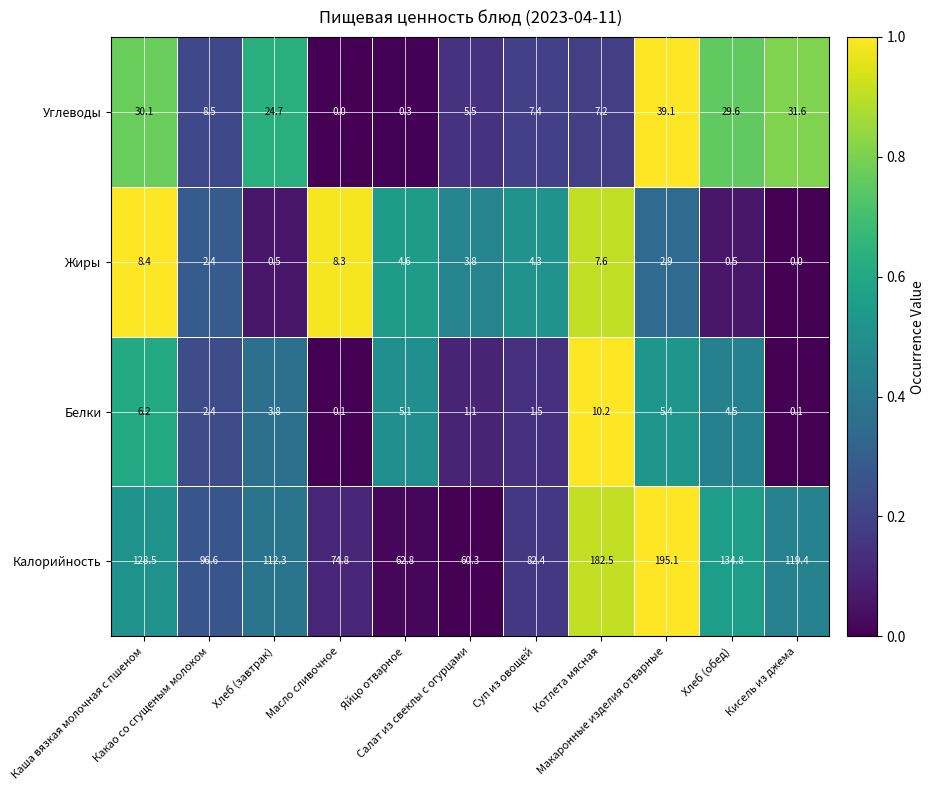

Between Масло сливочное and Суп из овощей, which series saw the biggest shift?

Калорийность